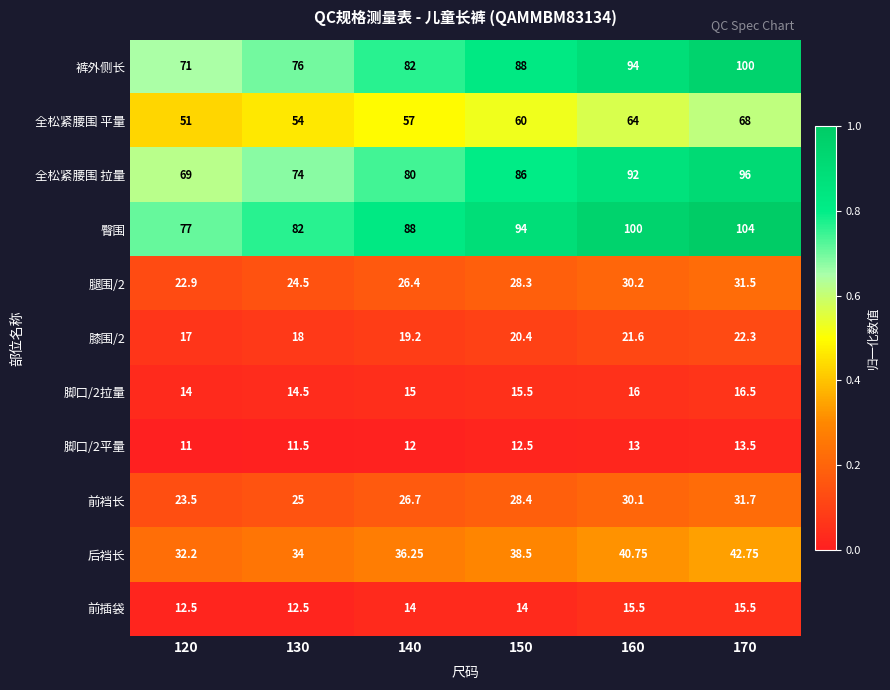

Which series has the largest total across all categories?

臀围